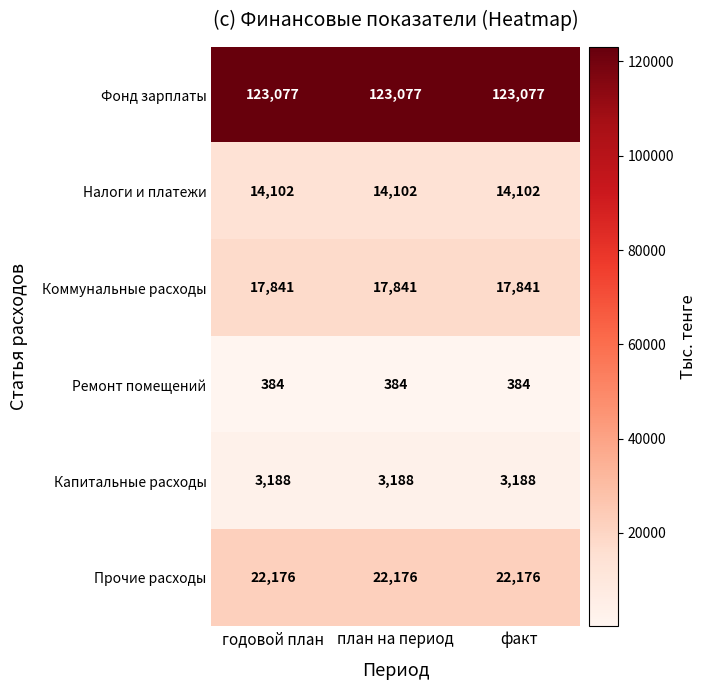

The Ремонт помещений series shows 166 at план на период. True or false?

False